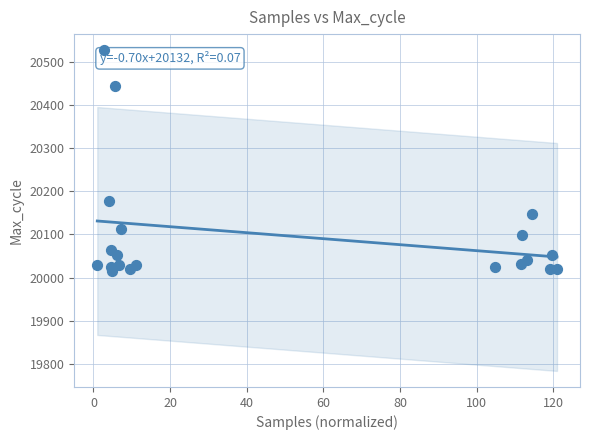

What Y value in the scatter plot is closest to 20272?

20177